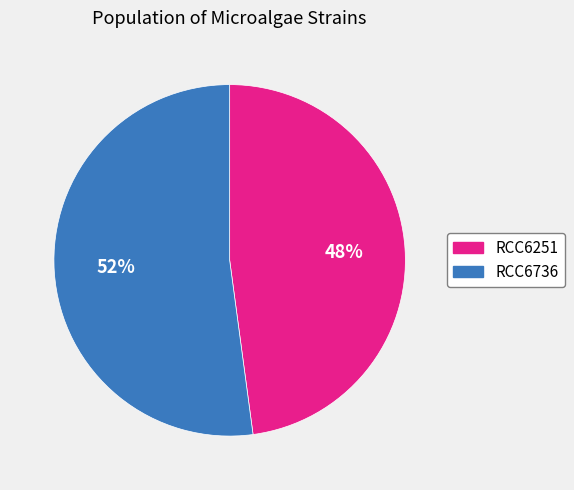

Count the number of slices in the pie.

2